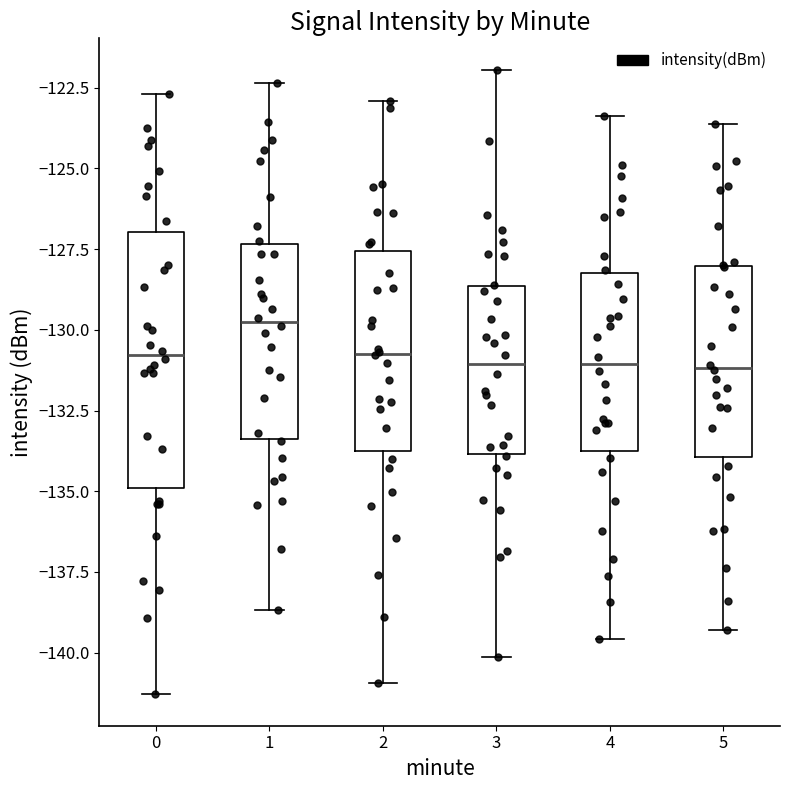

Reading left to right, transcribe this box plot: for each box, give where its median line is, the range the box spans, and where its two whiskers end, as read against the y-axis. The values are not printed on the chart, so give them approximately, as read against the axis.

0: median -131.0, box -135.0 to -127.0, whiskers -141.5 to -122.5
1: median -130.0, box -133.5 to -127.5, whiskers -138.5 to -122.5
2: median -130.5, box -134.0 to -127.5, whiskers -141.0 to -123.0
3: median -131.0, box -134.0 to -128.5, whiskers -140.0 to -122.0
4: median -131.0, box -134.0 to -128.0, whiskers -139.5 to -123.5
5: median -131.0, box -134.0 to -128.0, whiskers -139.5 to -123.5